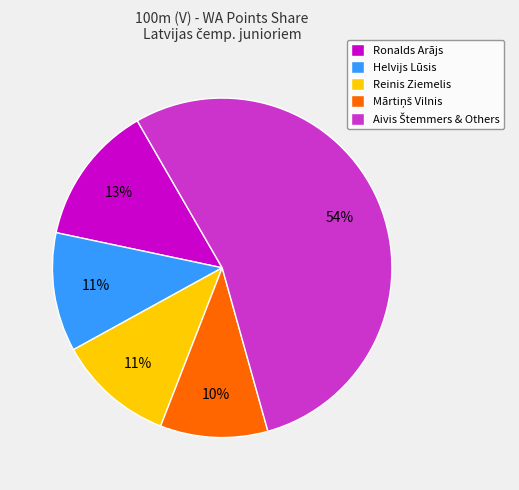

Combined, do Helvijs Lūsis and Ronalds Arājs account for over 50%?

No